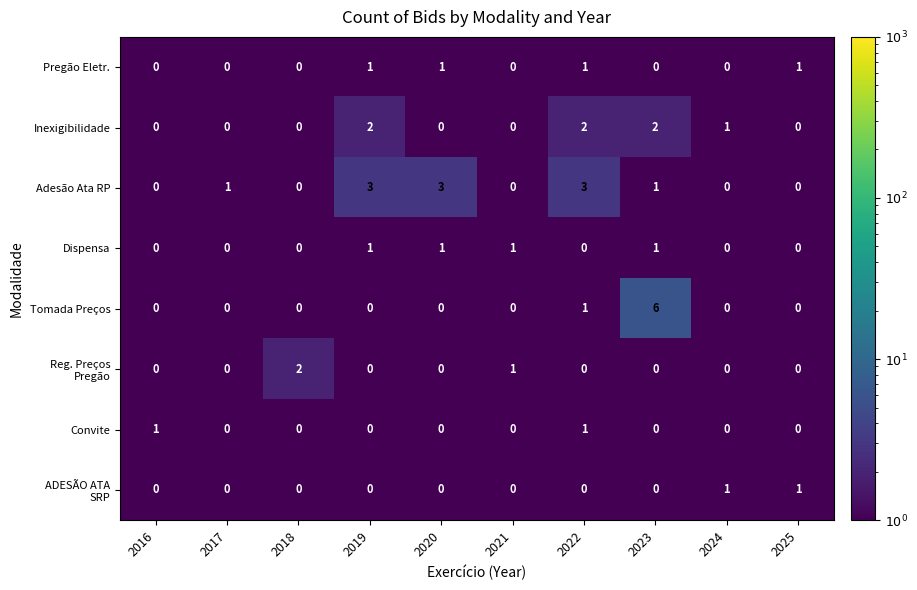

What is the smallest value displayed?

0